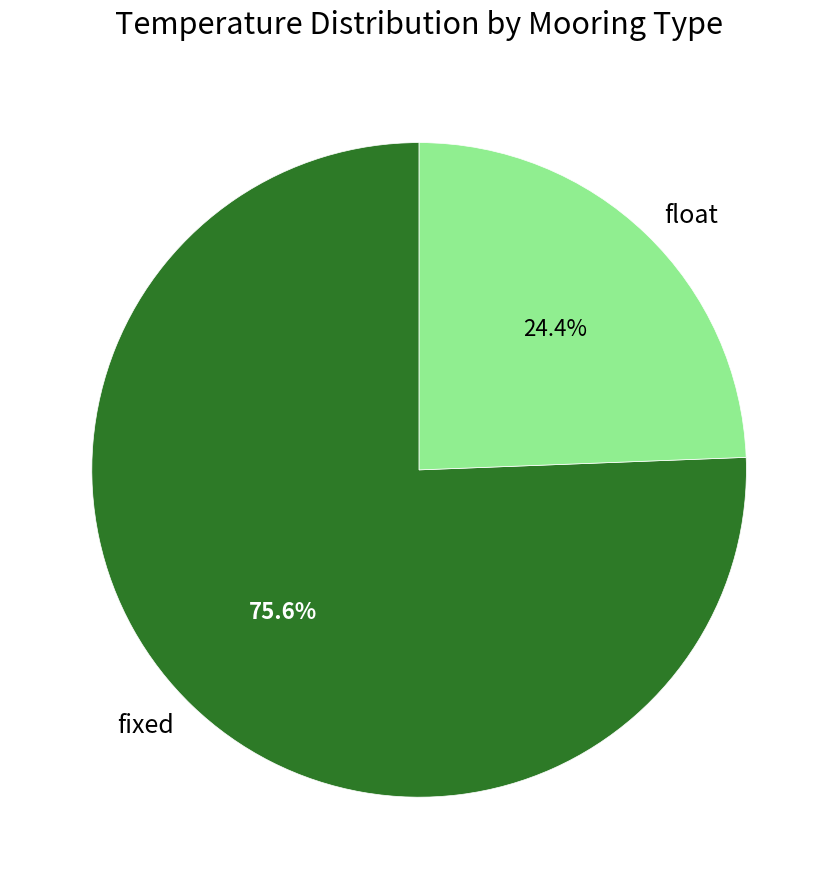

How many segments does this pie chart have?

2